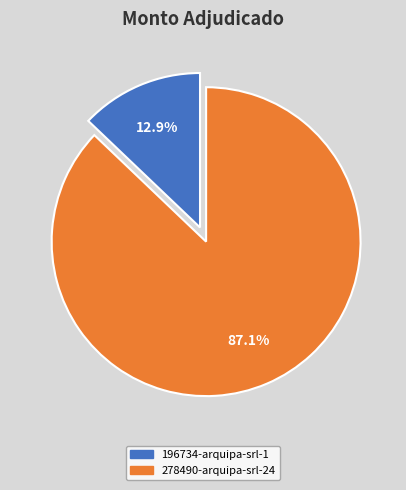

What percentage is the 196734-arquipa-srl-1 slice, to the nearest percent?

13%